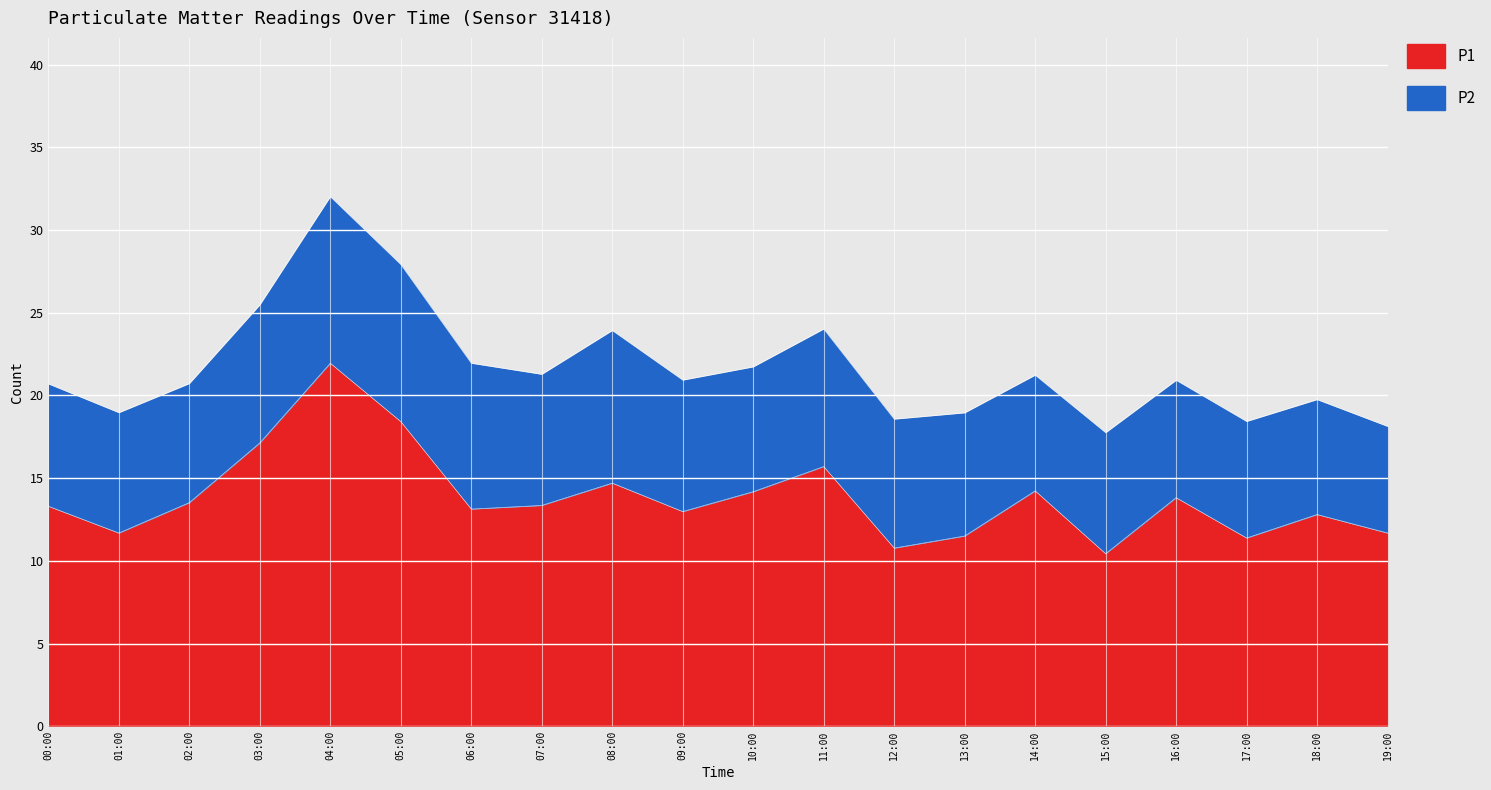

What is the difference between the maximum and minimum values?

11.5